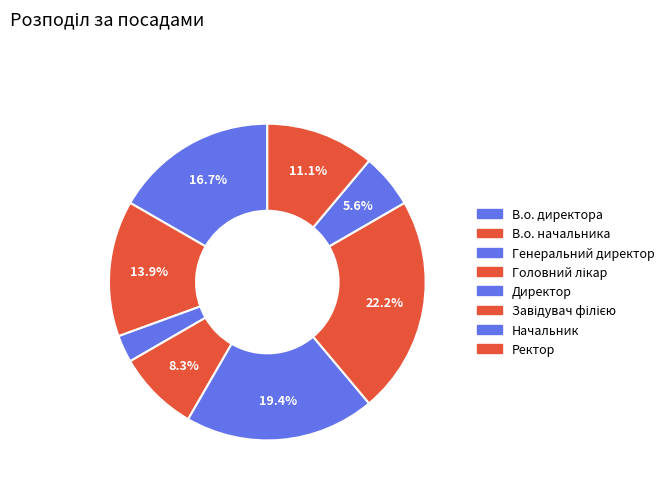

Count the number of slices in the pie.

8